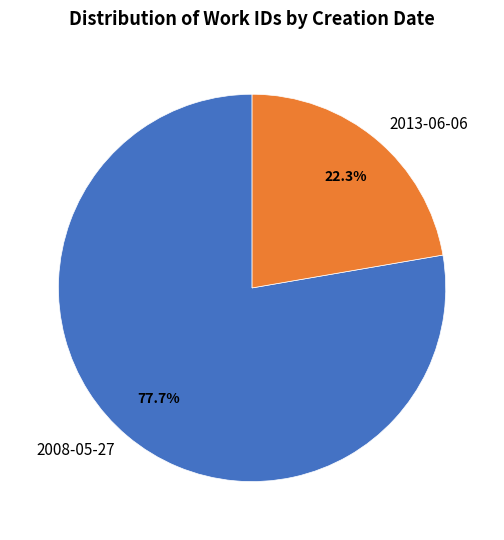

Rank the categories by value from highest to lowest.

2008-05-27, 2013-06-06